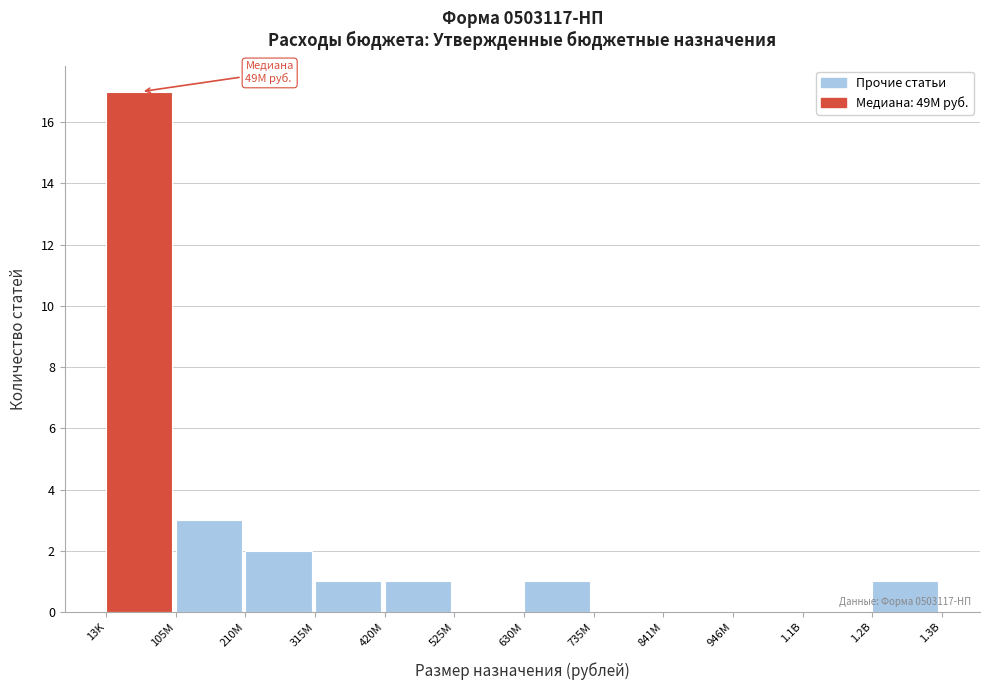

Reading left to right, list all the values displayed in this chart.

13K=17	105M=3	210M=2	315M=1	420M=1	525M=0	630M=1	735M=0	841M=0	946M=0	1.1B=0	1.2B=1